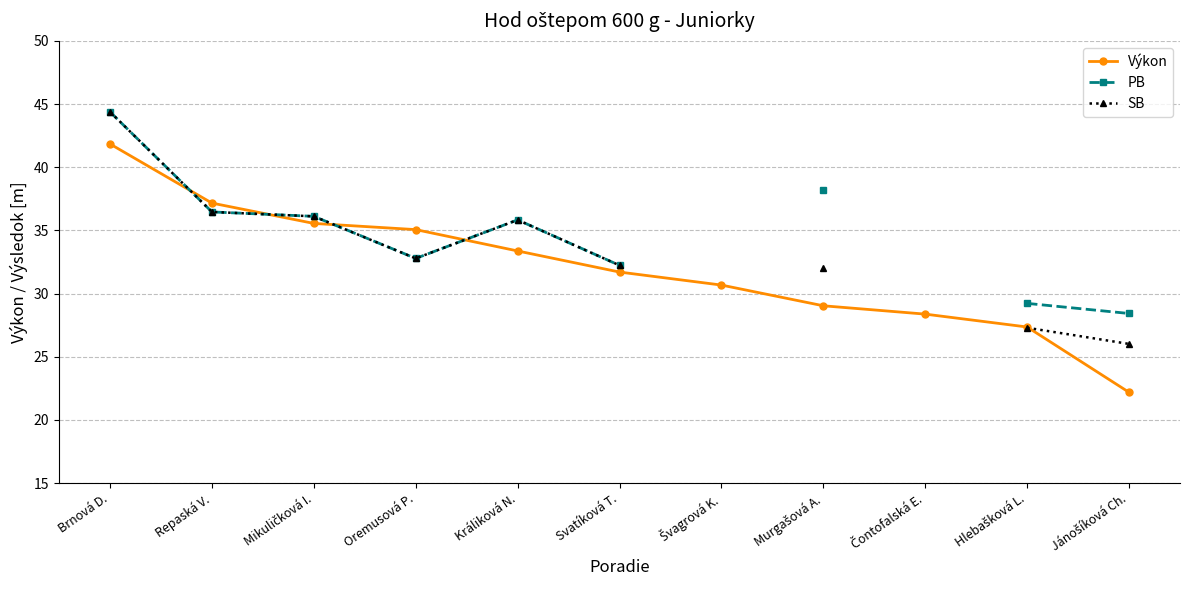

At which label does SB first exceed 35?

Brnová D.